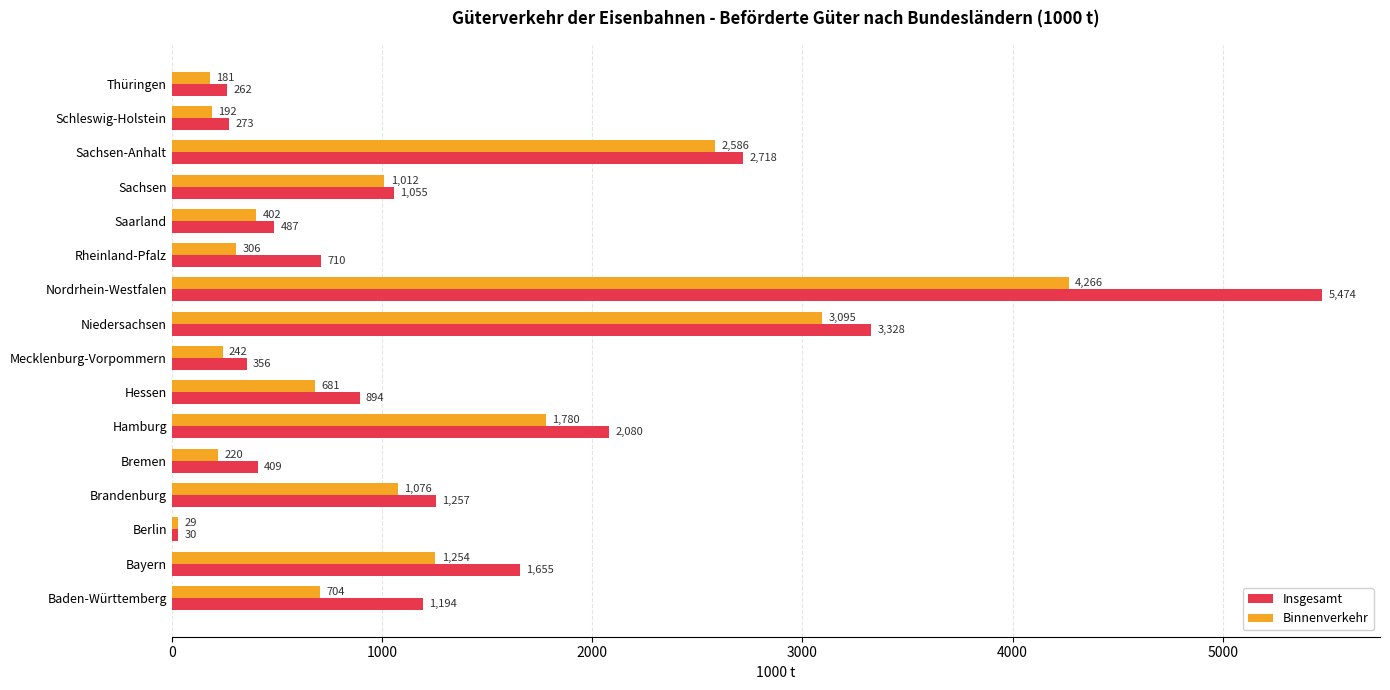

Which series has the largest range (max minus min)?

Insgesamt